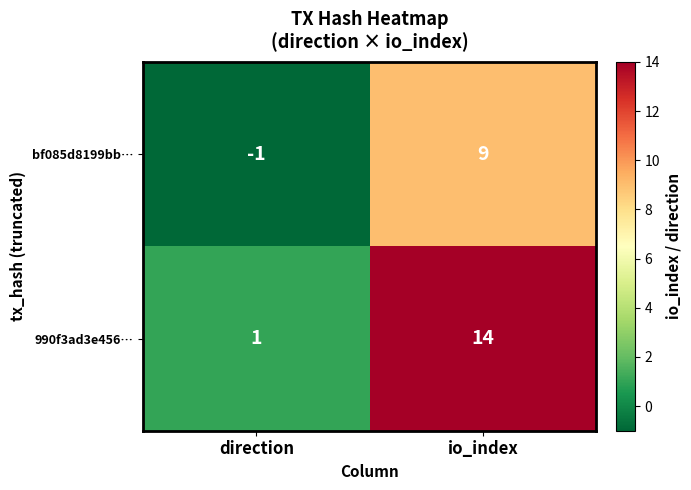

Between direction and io_index, which series saw the biggest shift?

990f3ad3e456…